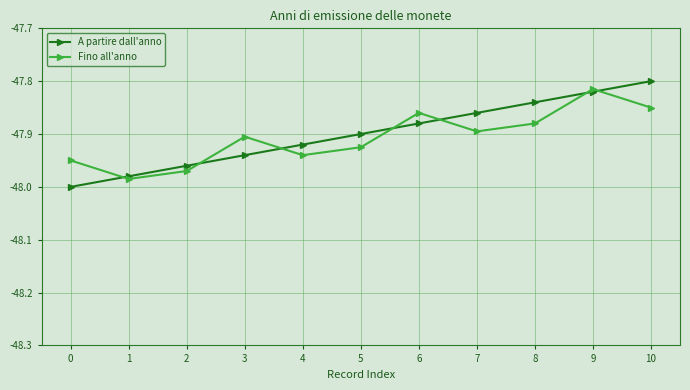

Where do Fino all'anno and A partire dall'anno first cross each other?

0 and 1